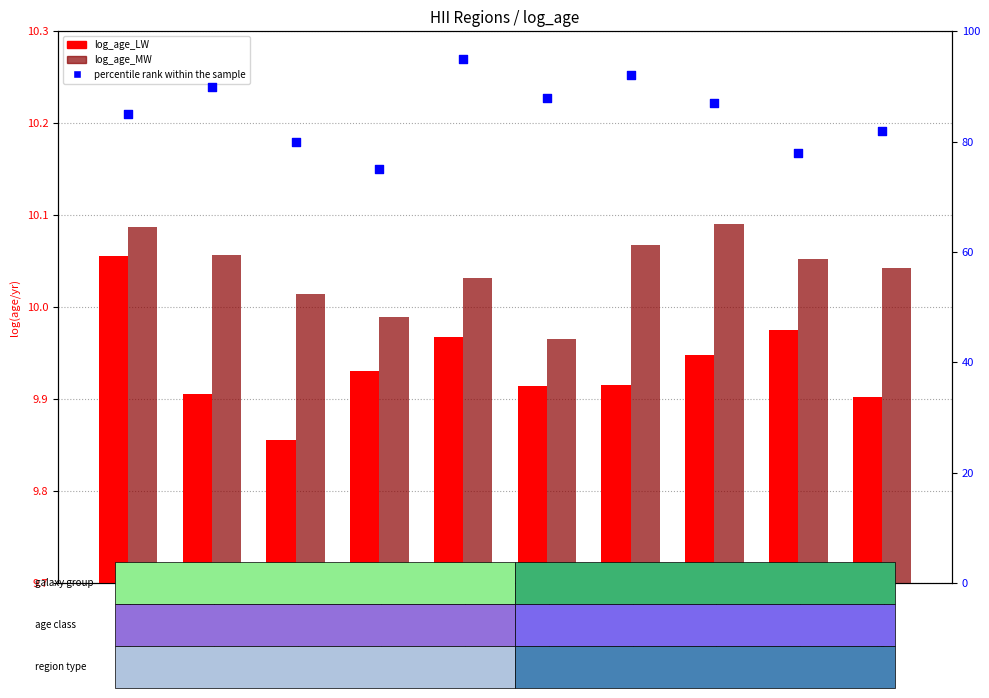

Is the value of log_age_LW at NGC6166NED01-5 greater than the value of percentile rank within the sample at NGC6166NED01-8?

No